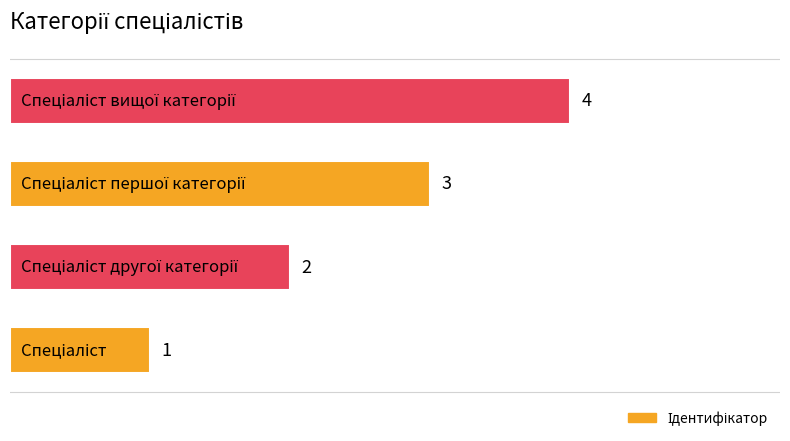

What is the difference between the maximum and minimum values?

3